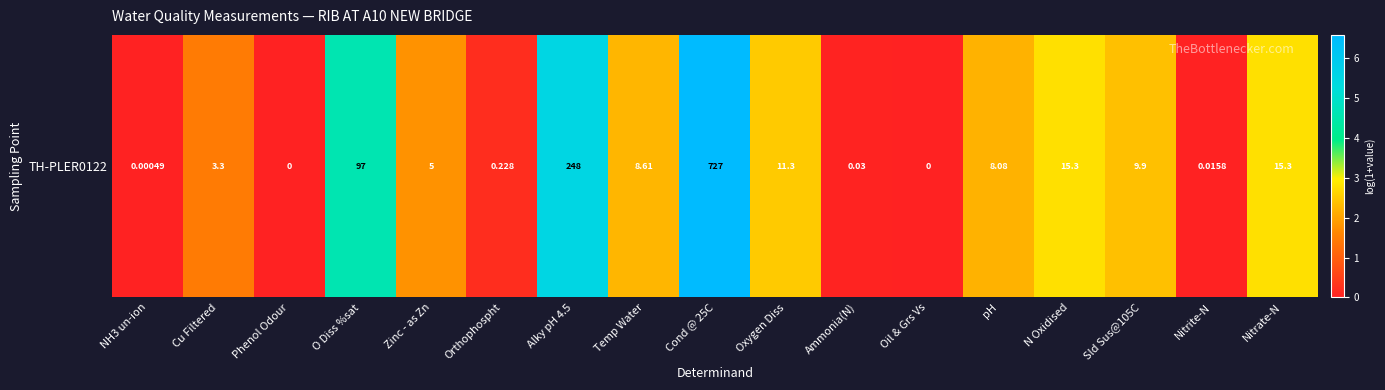

The value at NH3 un-ion is 0.0. True or false?

False